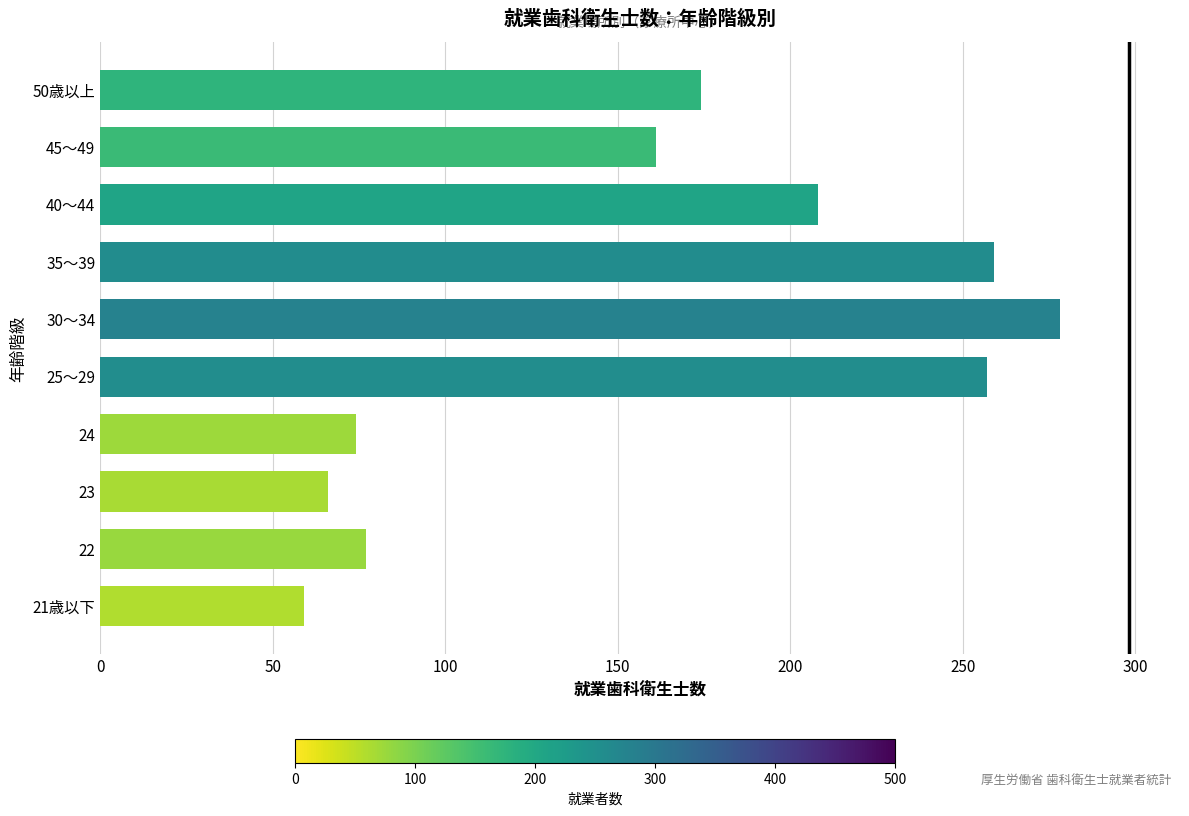

What is the ratio of the value at 22 to the value at 30～34?

0.3